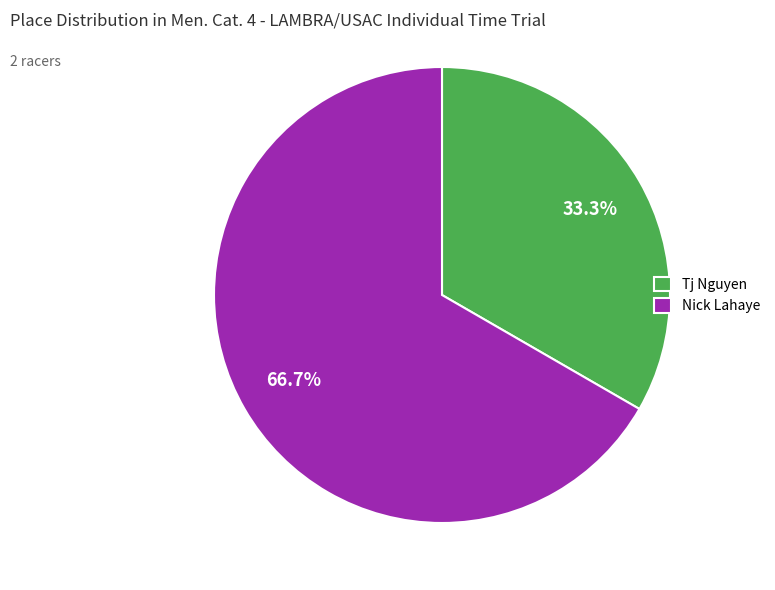

Which slice is the smallest?

Tj Nguyen